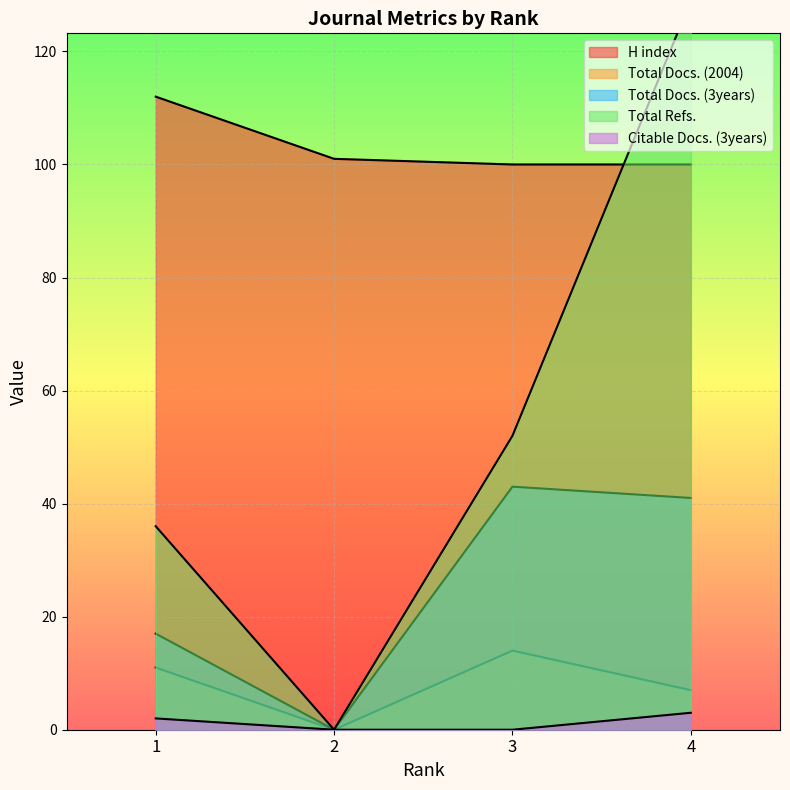

True or false: Total Docs. (2004) and H index intersect in this chart.

False